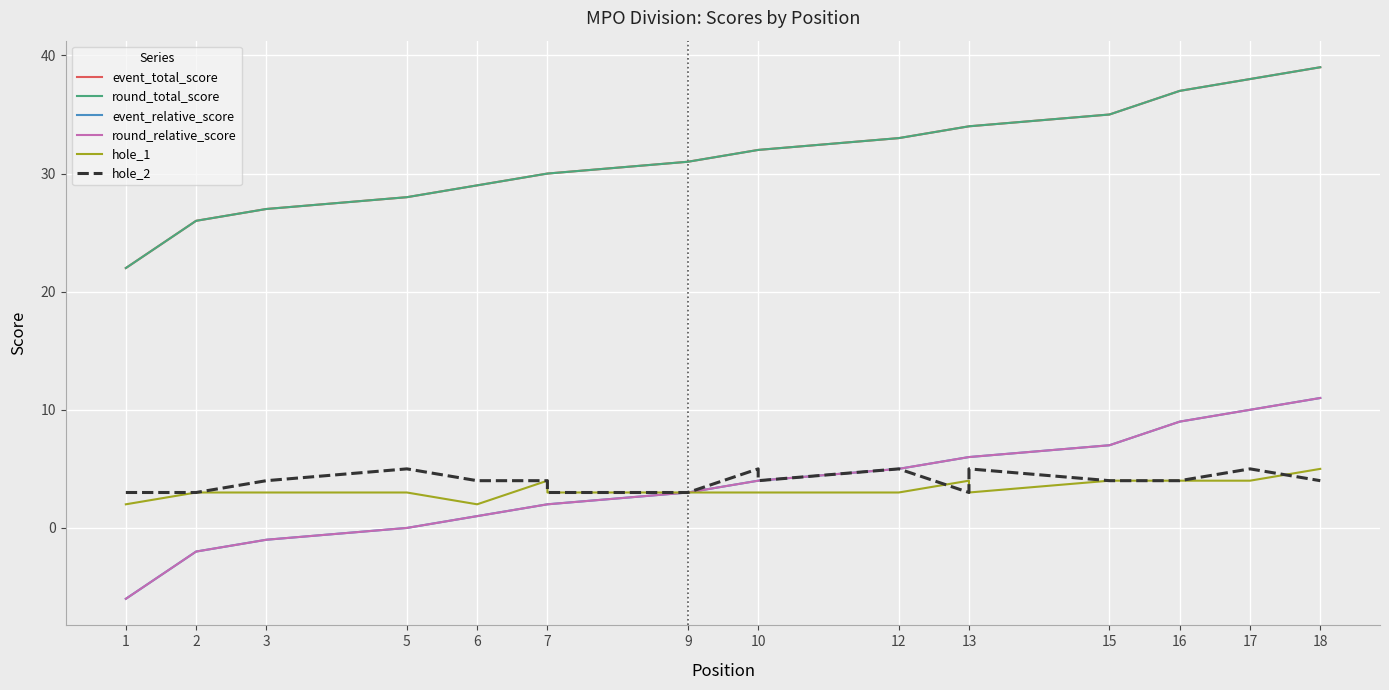

What are all the series names shown in the legend?

event_total_score, round_total_score, event_relative_score, round_relative_score, hole_1, hole_2